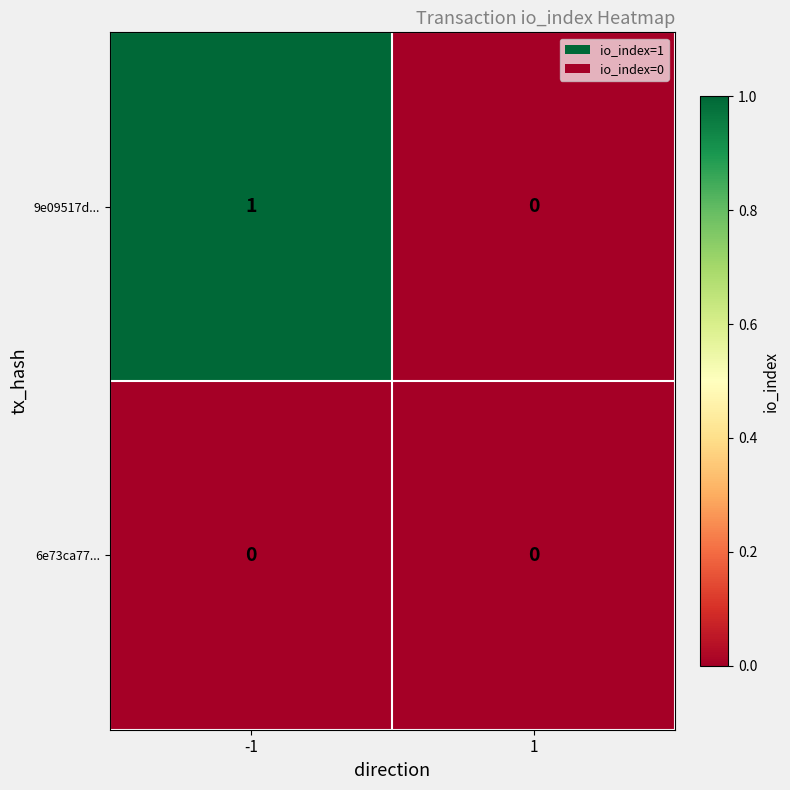

What is the total value across all series at -1?

1